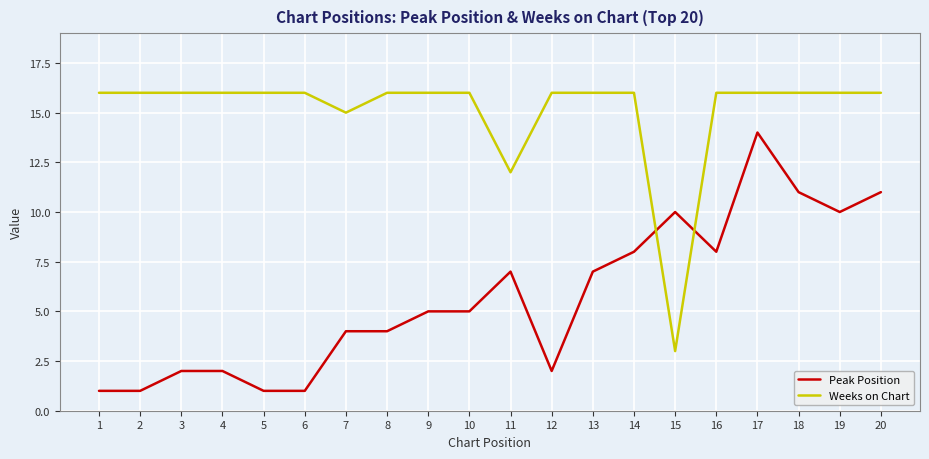

Is it true that Peak Position equals 3 at 14?

False